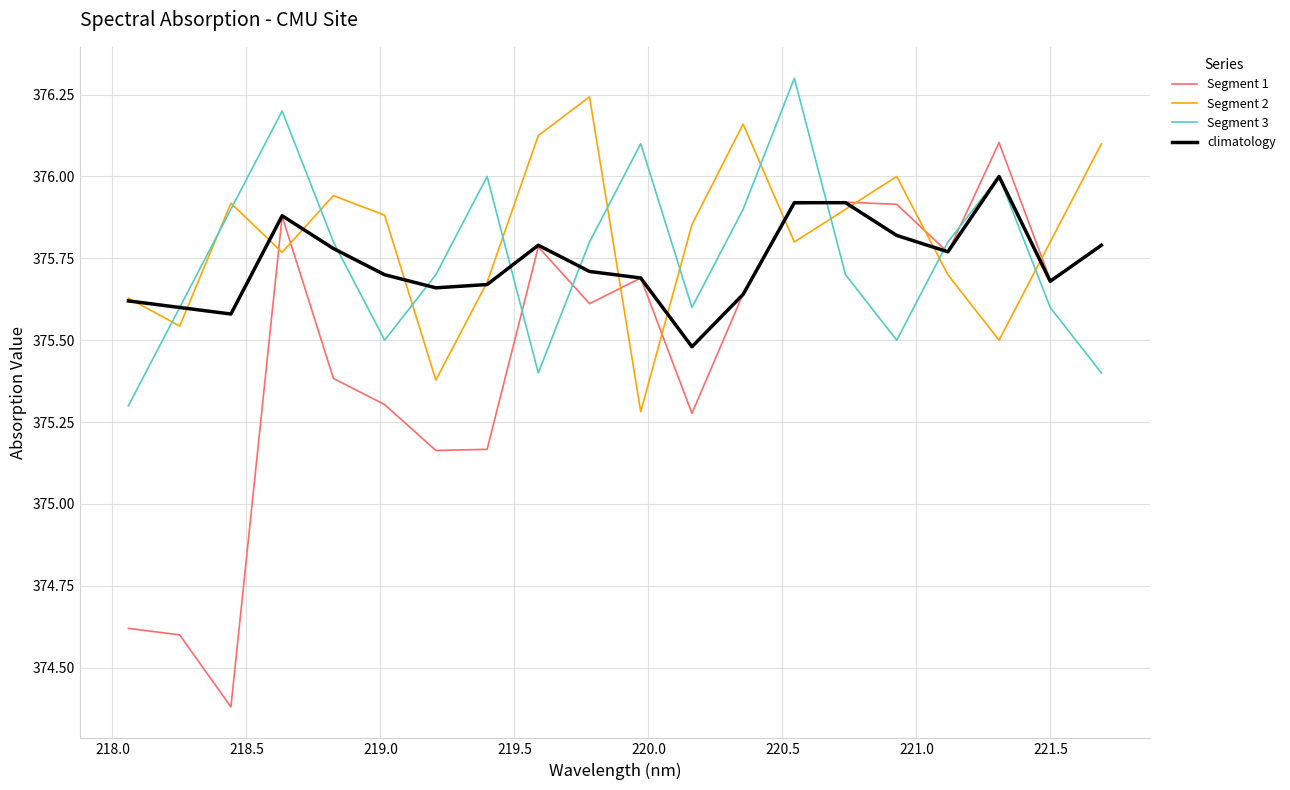

After their last crossing, which series has the higher values: Segment 1 or Segment 3?

Segment 1